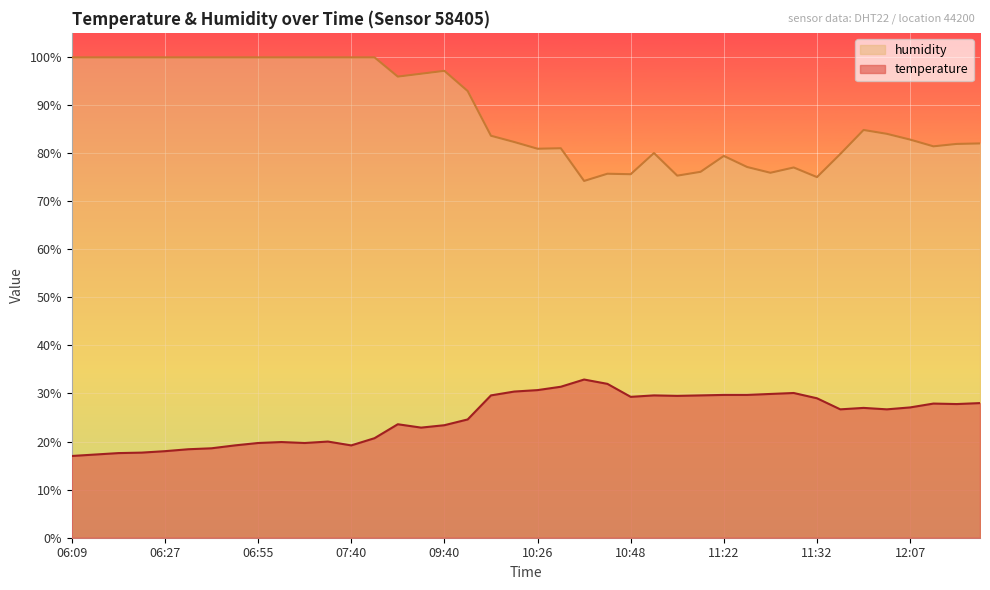

Which has a higher value, 06:09 or 10:21?

10:21